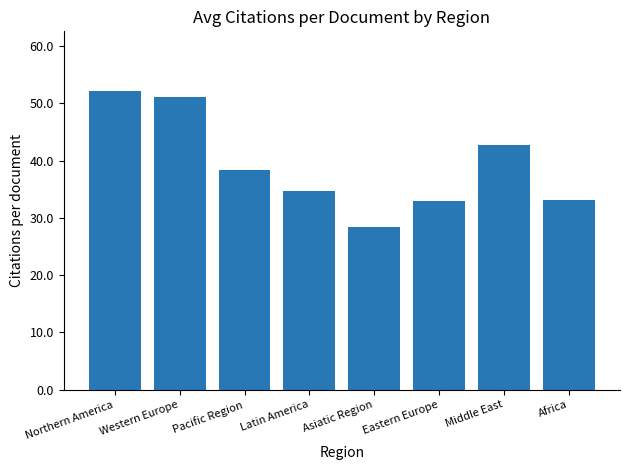

The value at Western Europe is 51.0. True or false?

True